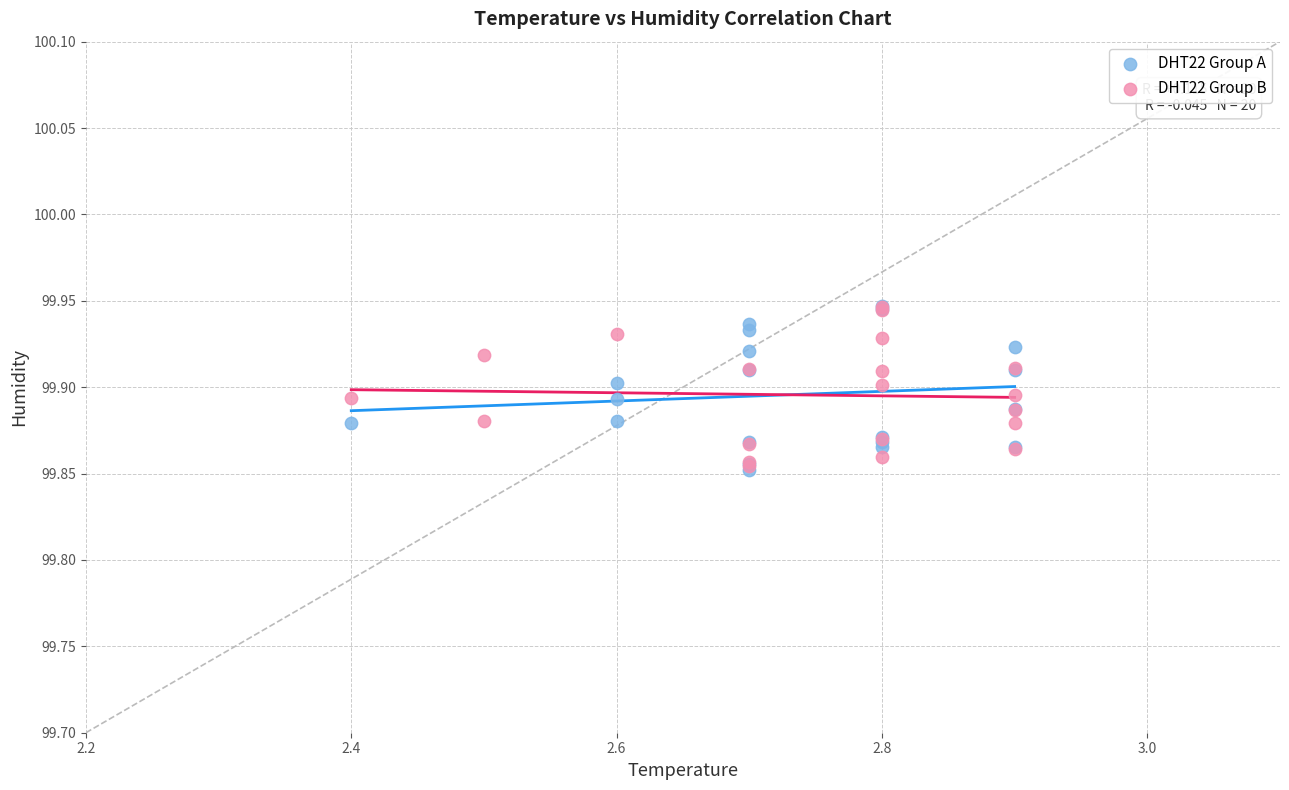

What are all the series names shown in the legend?

DHT22 Group A, DHT22 Group B